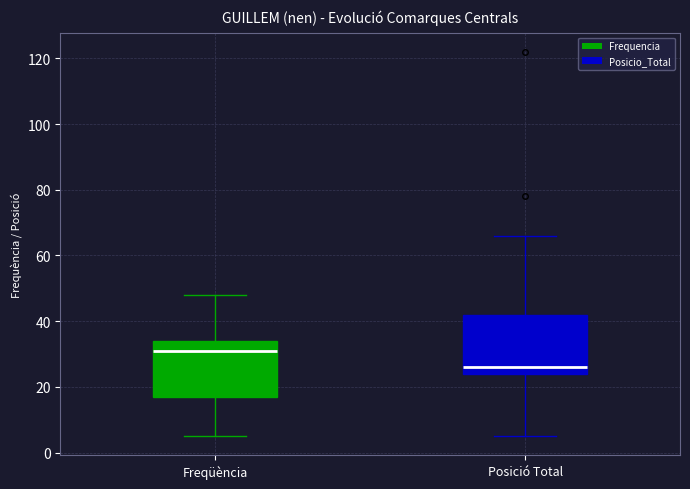

Reading left to right, read every box against the y-axis: the position of its median line, the range the box covers, and the ends of its whiskers. The values are not printed on the chart, so give them approximately, as read against the axis.

Freqüència: median 32, box 18 to 34, whiskers 6 to 48
Posició Total: median 26, box 24 to 42, whiskers 6 to 66